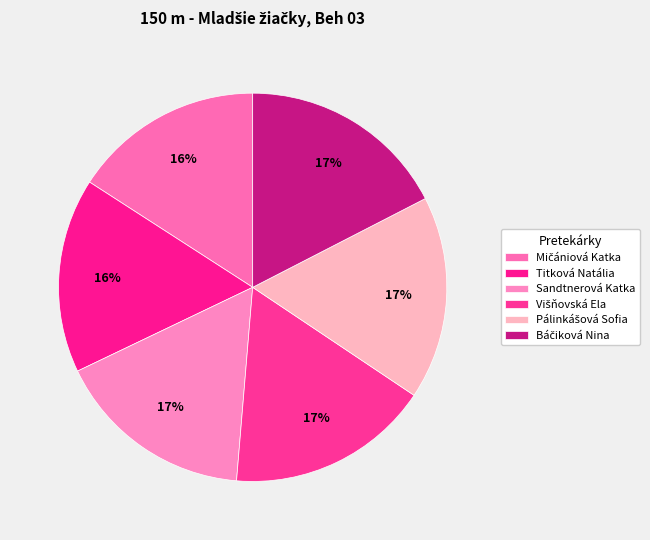

True or false: Pálinkášová Sofia accounts for 17% of the total.

True